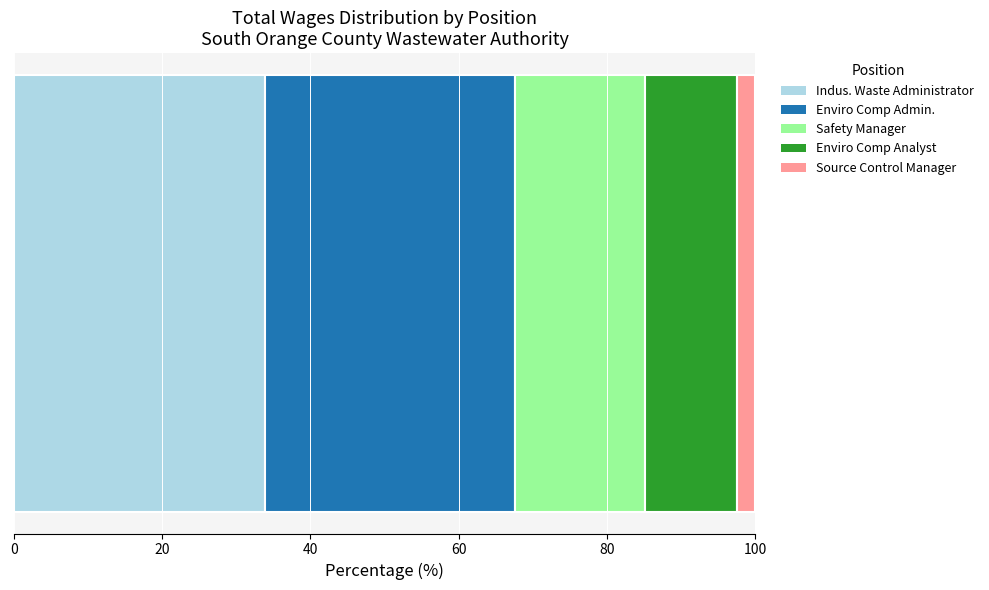

What is the minimum value for Indus. Waste Administrator?

33.9